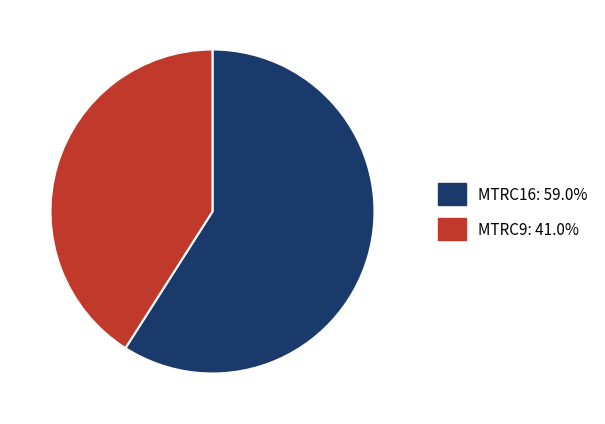

Is the sum of MTRC9 and MTRC16 greater than half?

Yes